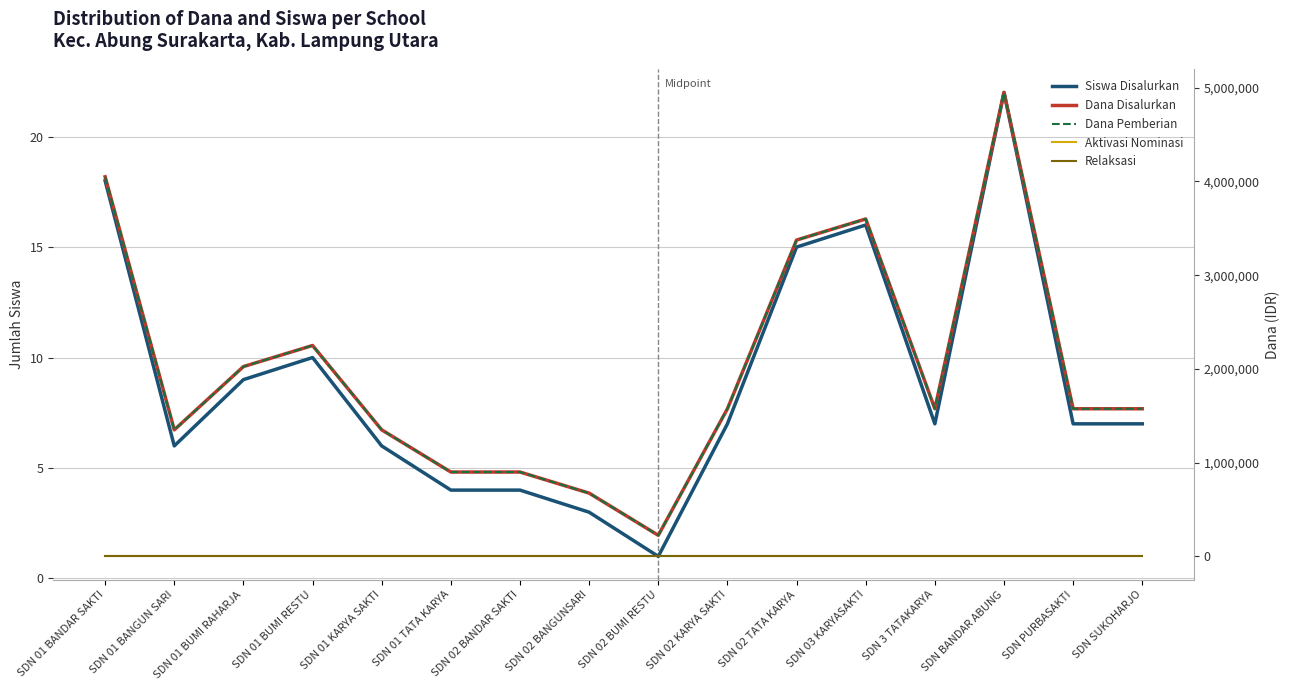

What is the spread (max minus min) of values at SDN 01 KARYA SAKTI?

1350000